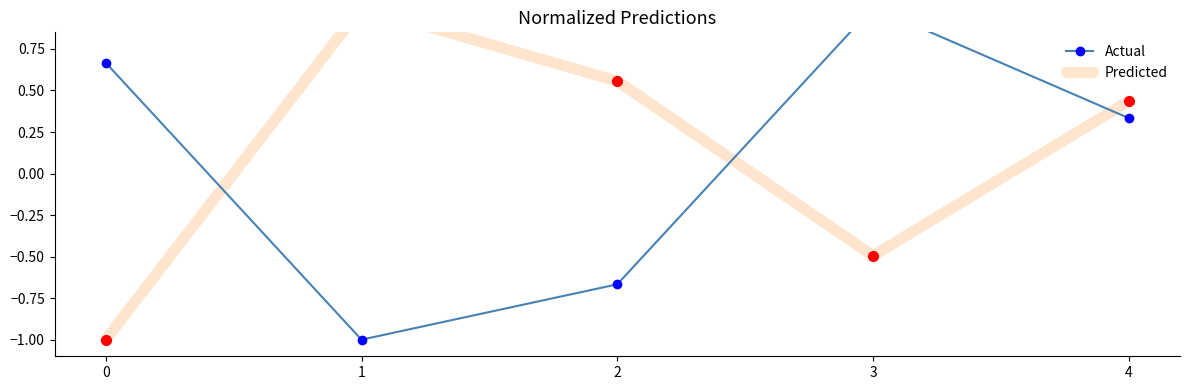

Which series has the widest spread of values?

Actual